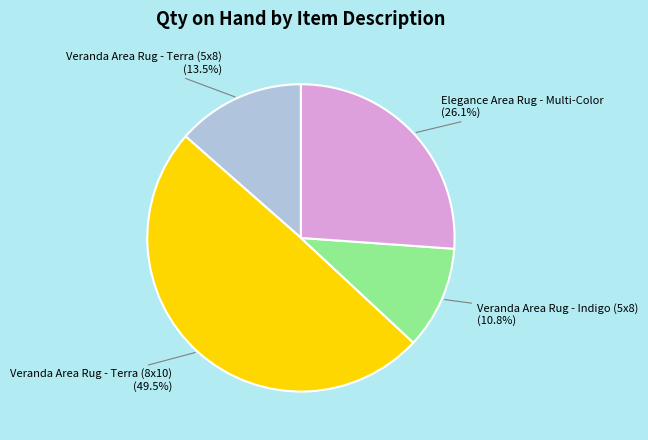

Is there any slice that represents more than half of the pie?

No